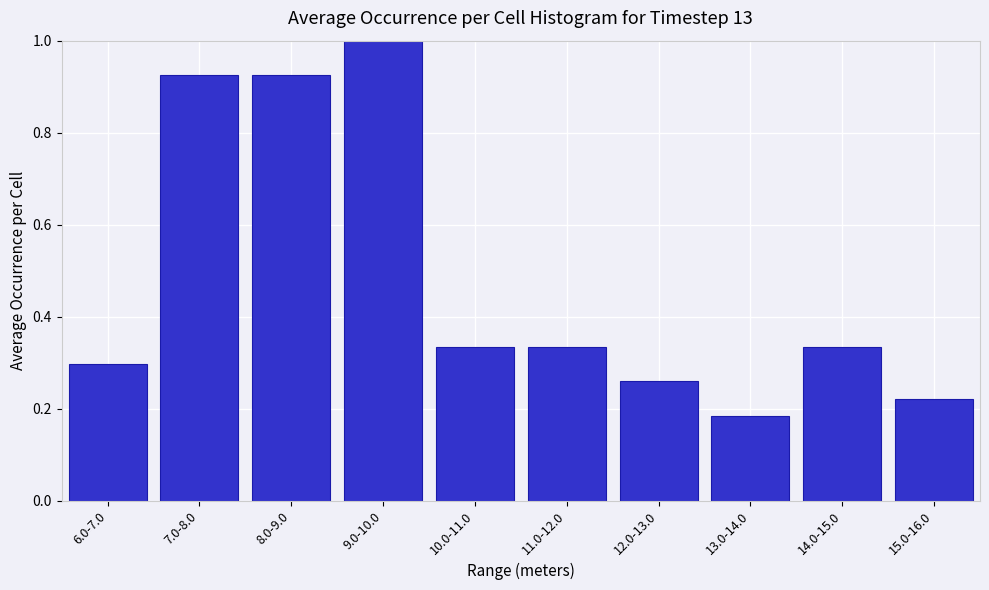

At which label is the value closest to 0?

13.0-14.0